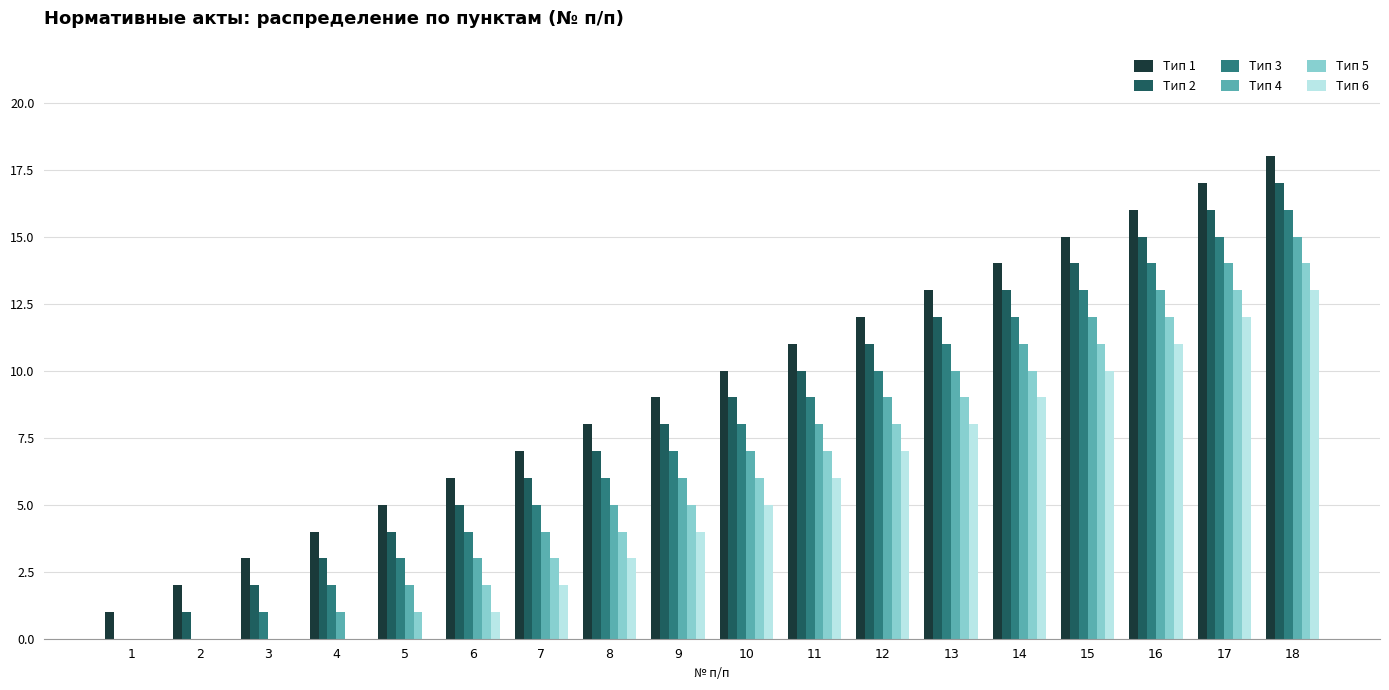

True or false: Тип 2 has a value of 19 at 14.

False